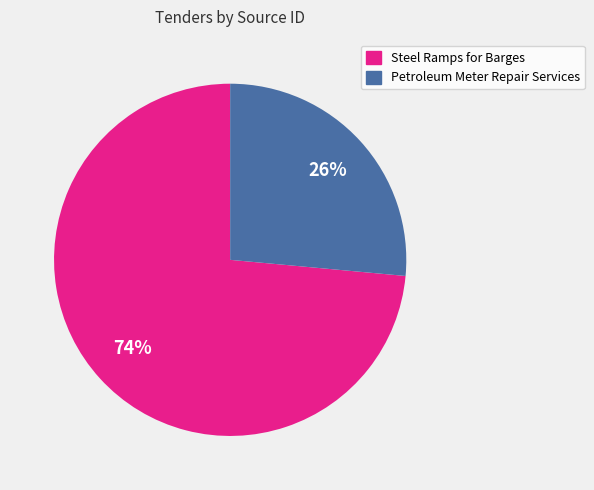

How many slices are in this pie chart?

2